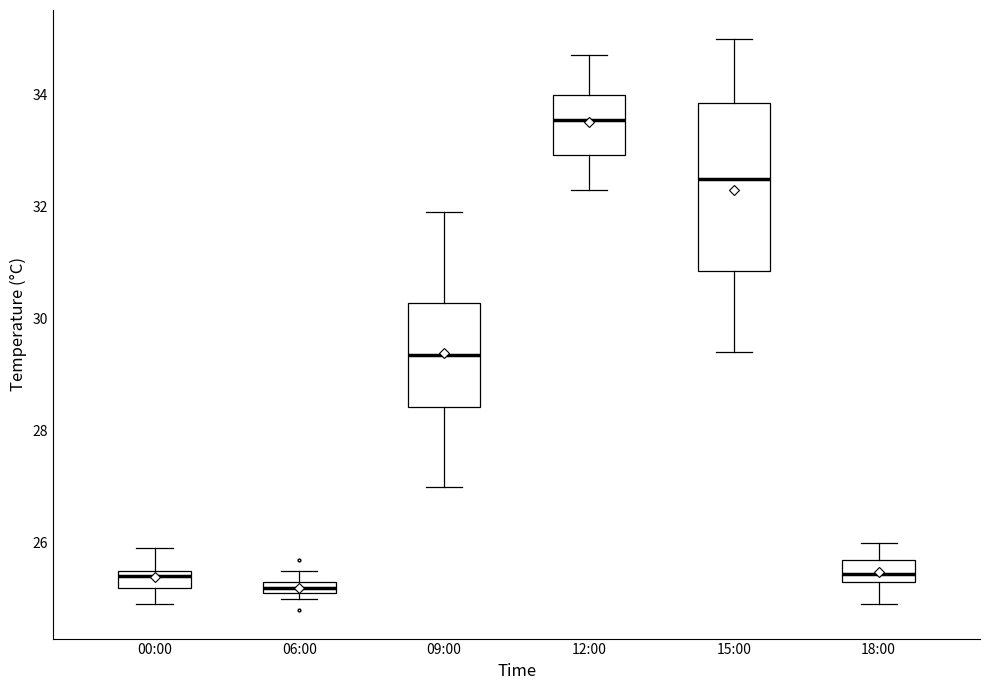

Where does the median line of the box for 00:00 sit on the y-axis? The values are not printed on the chart, so give them approximately, as read against the axis.

25.4